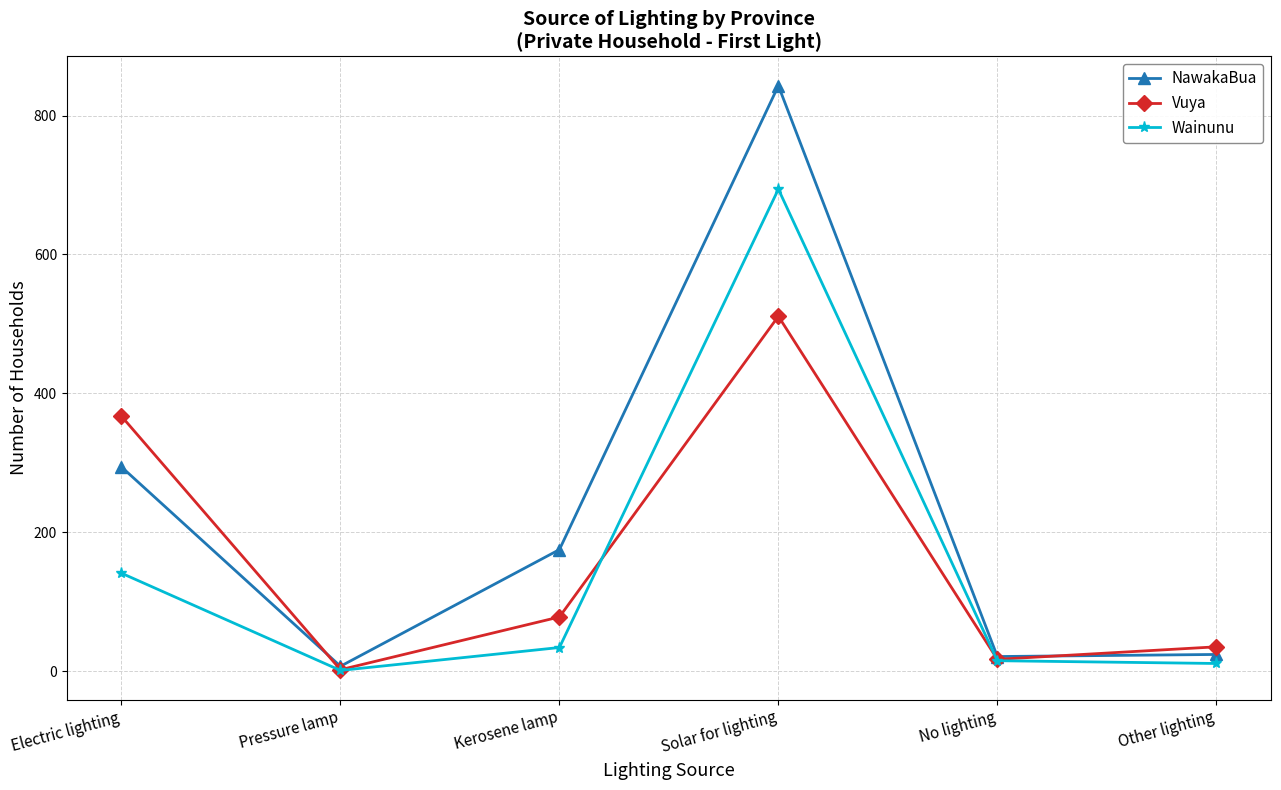

At which label does NawakaBua reach its minimum?

Pressure lamp